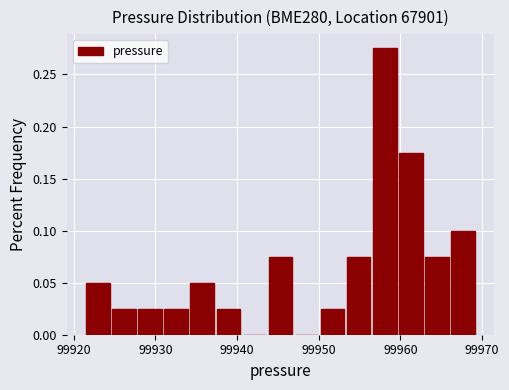

Read against the x-axis, roughly where is the centre of the tallest bar?

99958